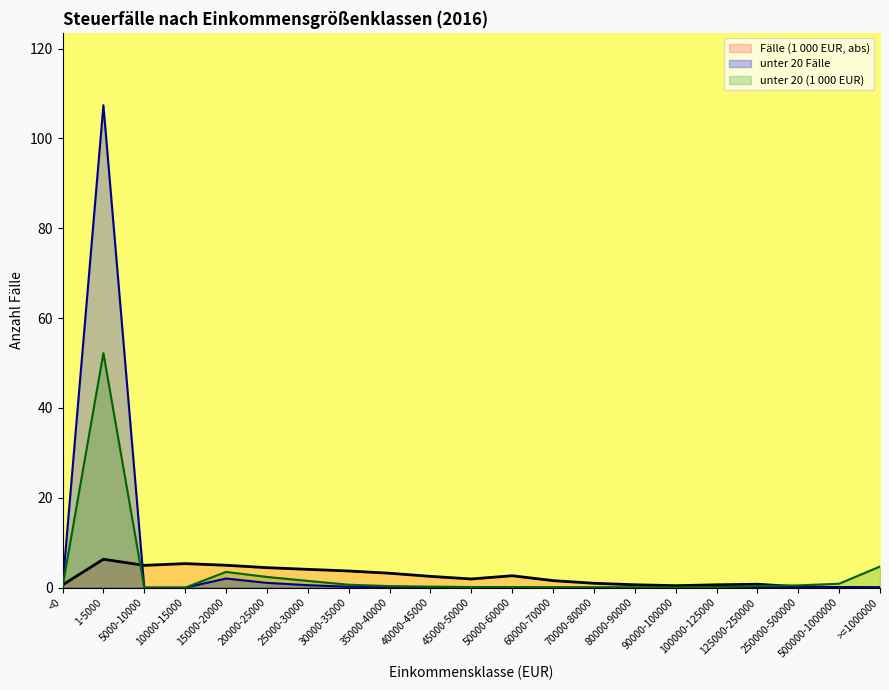

List the series in order of their peak value, lowest first.

Fälle (1 000 EUR, abs), unter 20 (1 000 EUR), unter 20 Fälle